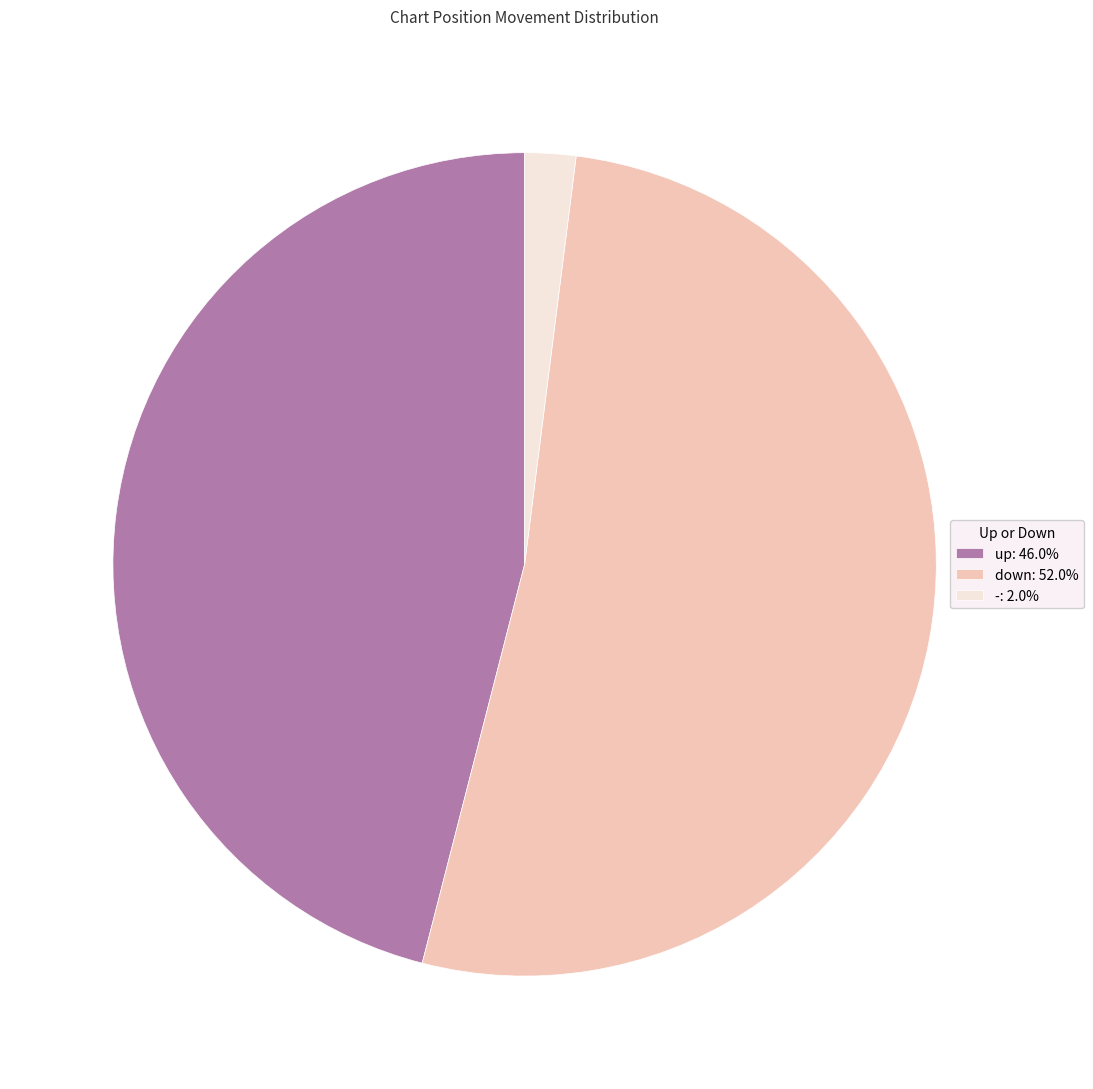

The up slice represents 54% of the pie. True or false?

False